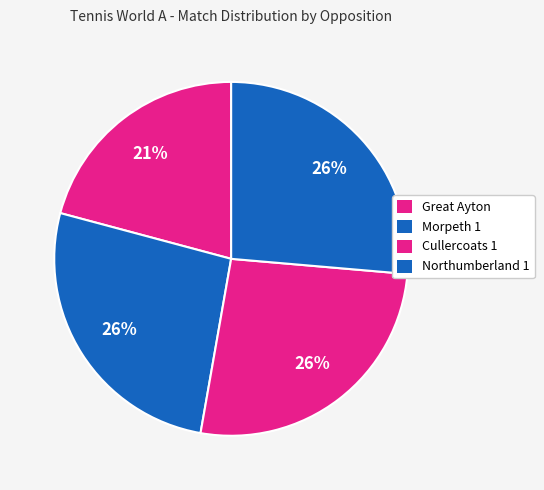

The Morpeth 1 slice represents 18% of the pie. True or false?

False